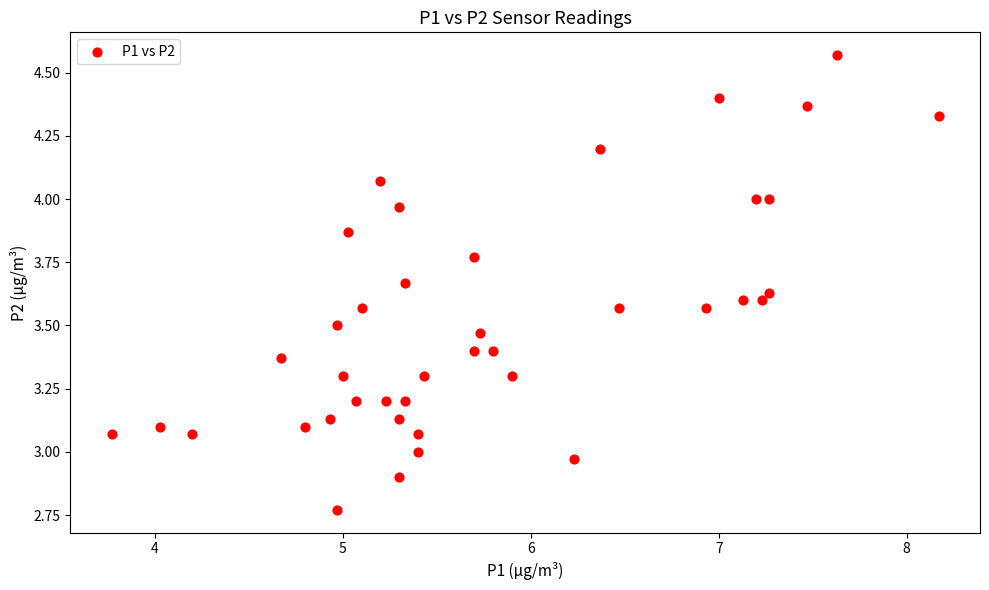

What is the range of Y values (max minus min)?

1.8